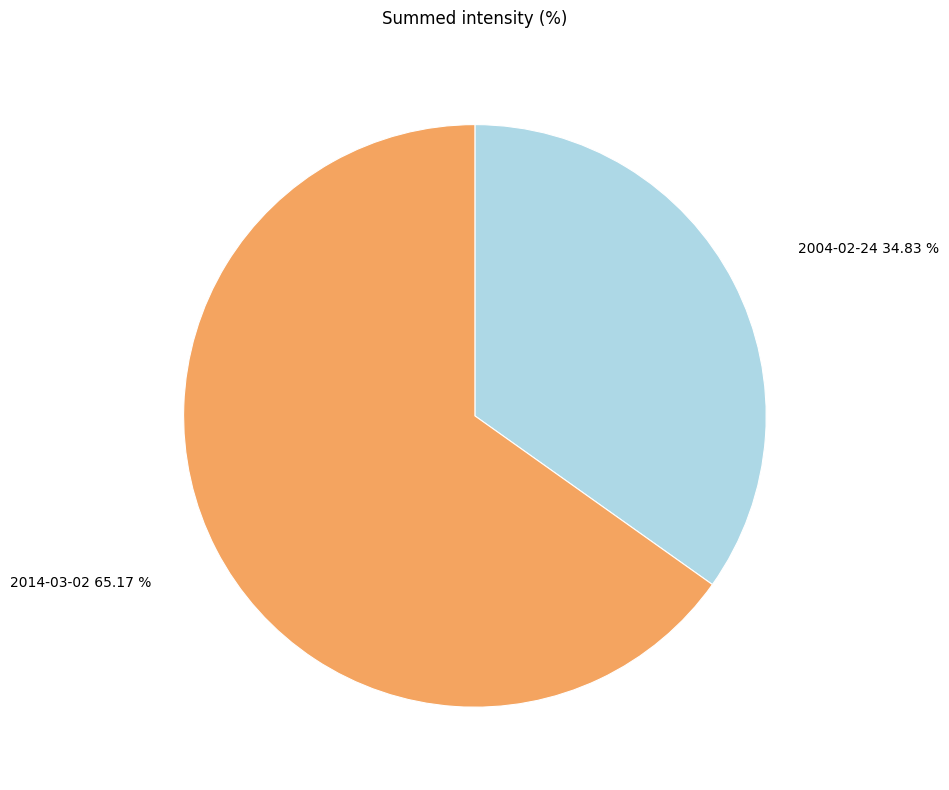

What is the smallest slice in the pie chart?

2004-02-24